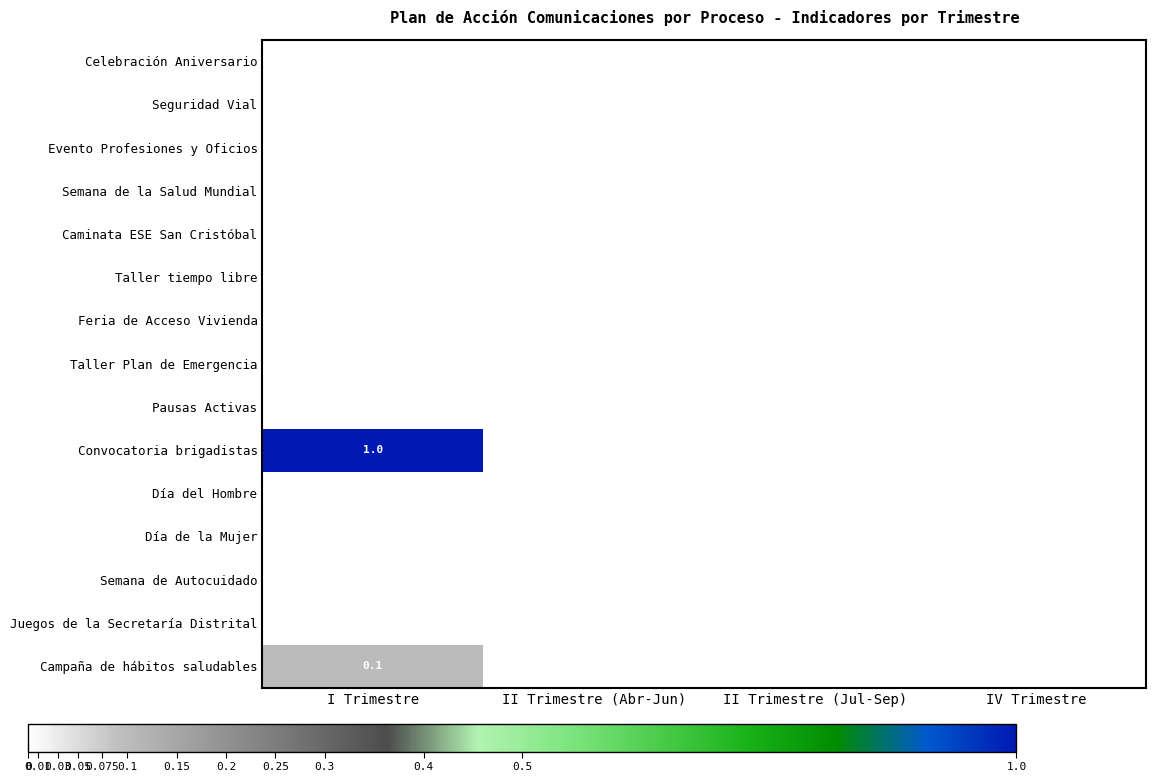

Between IV Trimestre and I Trimestre, which is larger?

I Trimestre